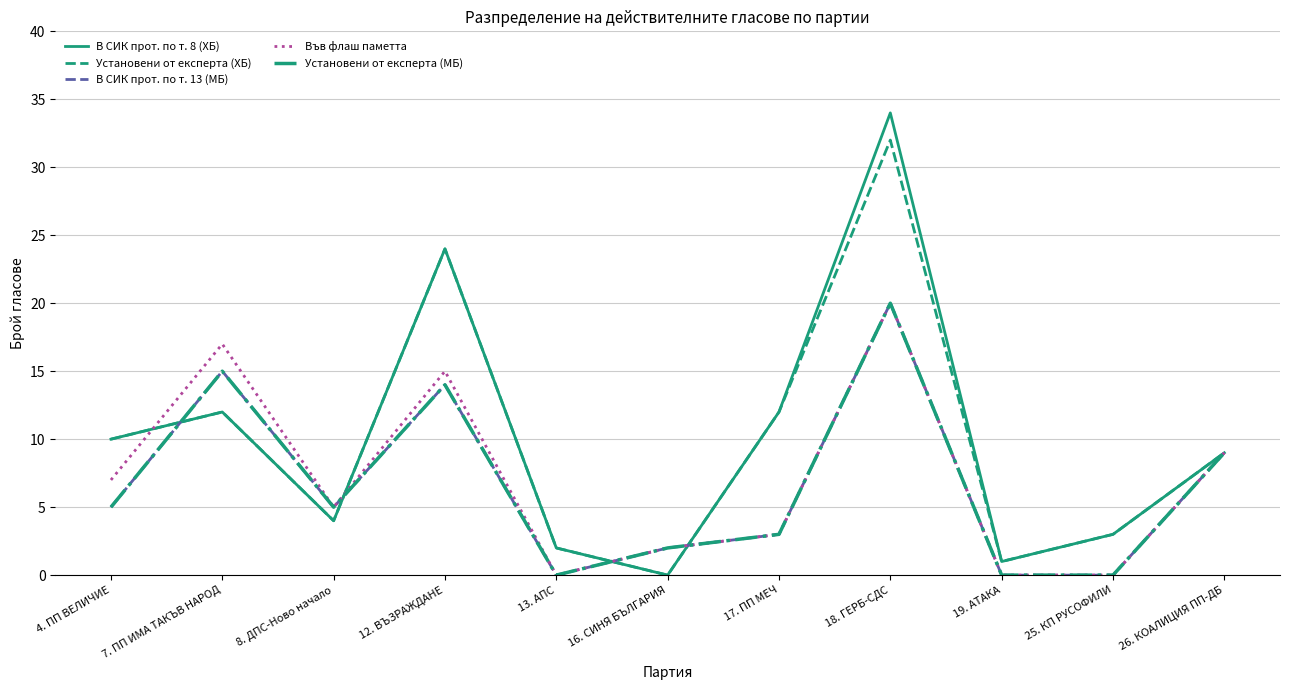

Does the chart have visible grid lines?

Yes